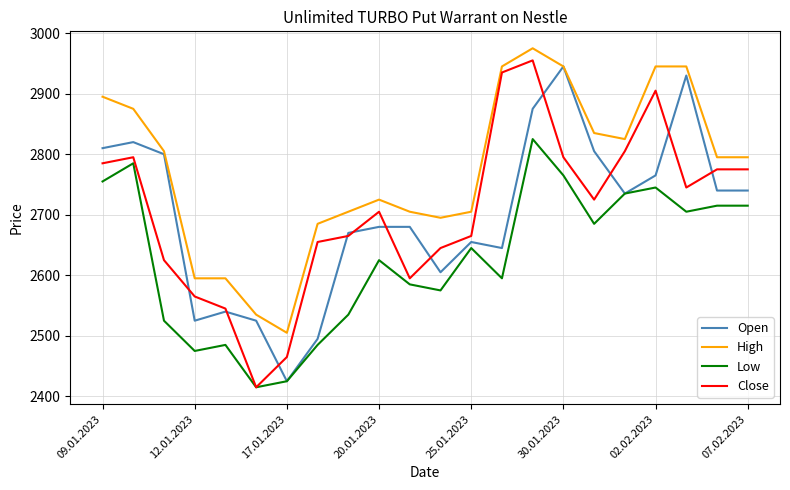

What is the maximum value shown in the chart?

2975